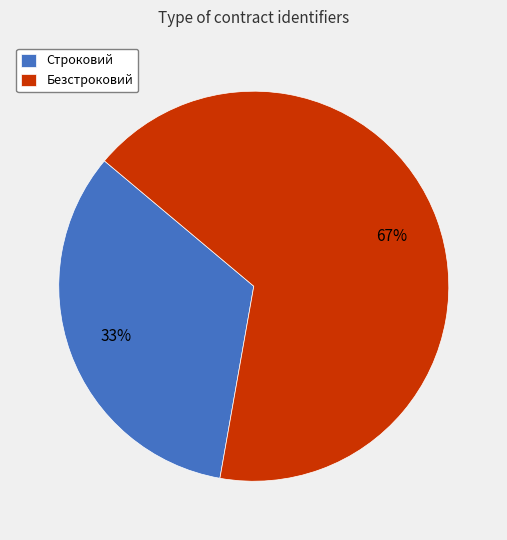

How many slices are in this pie chart?

2